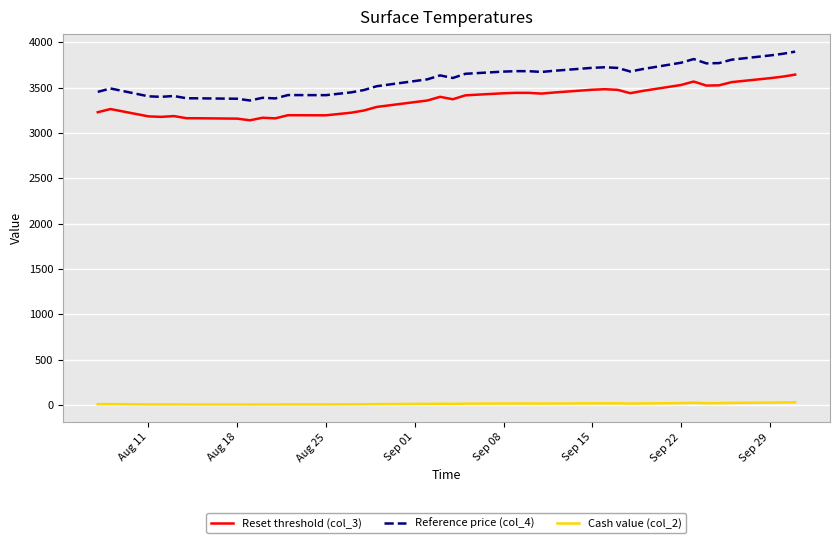

Which series has the largest range (max minus min)?

Reference price (col_4)